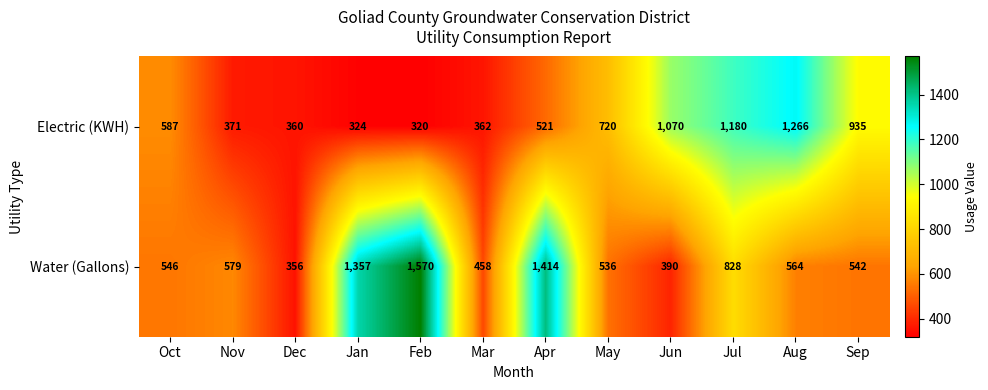

Which series changed the most between Jan and Sep?

Water (Gallons)